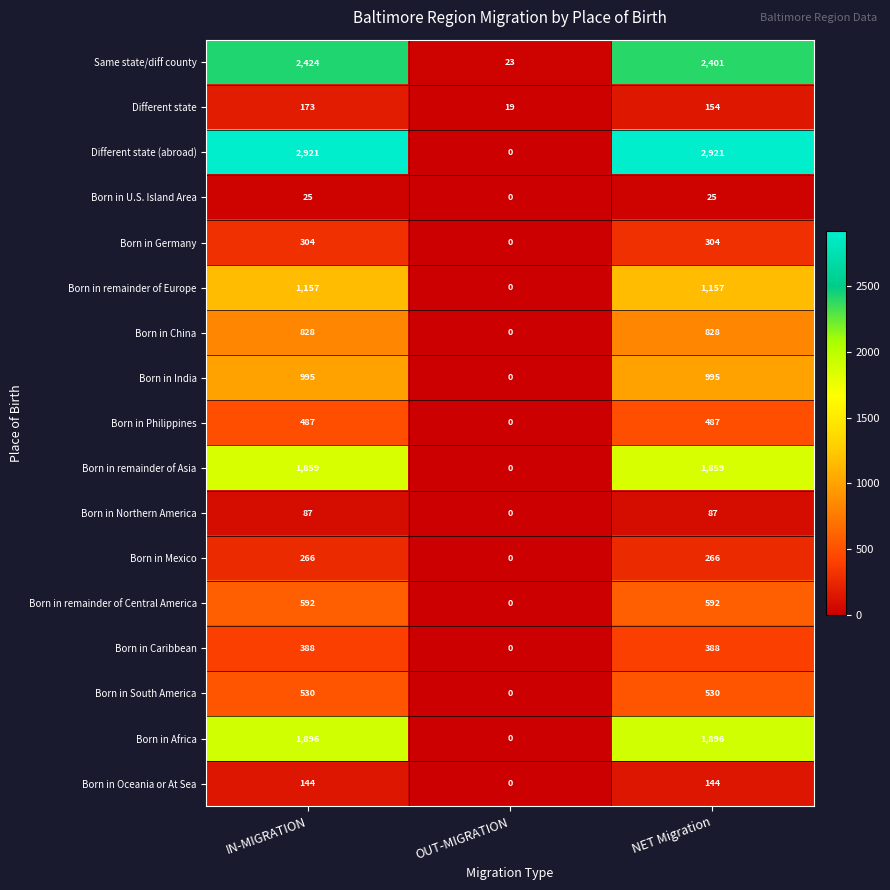

At which category is the sum across all series the highest?

IN-MIGRATION